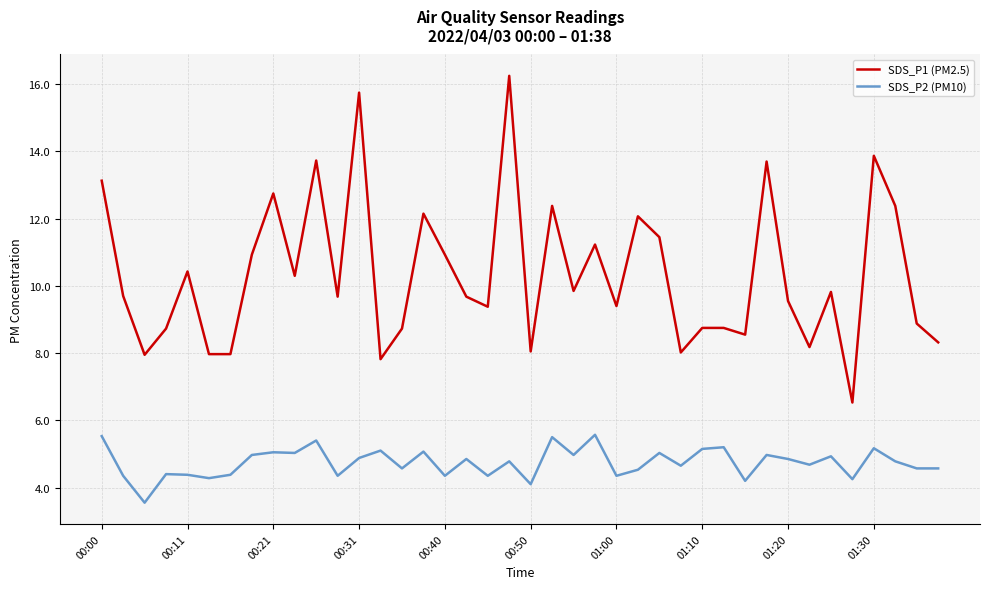

True or false: SDS_P2 (PM10) and SDS_P1 (PM2.5) intersect in this chart.

False